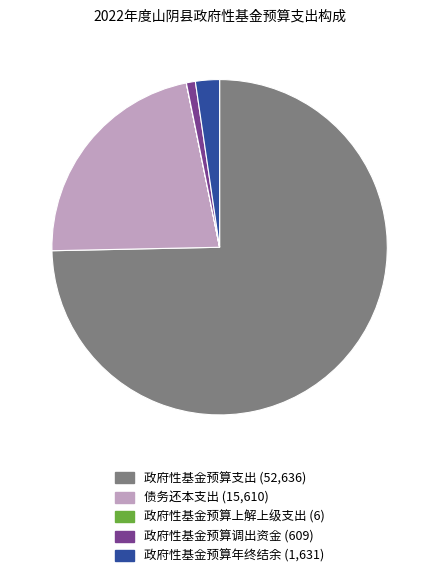

Is there any slice that represents more than half of the pie?

Yes